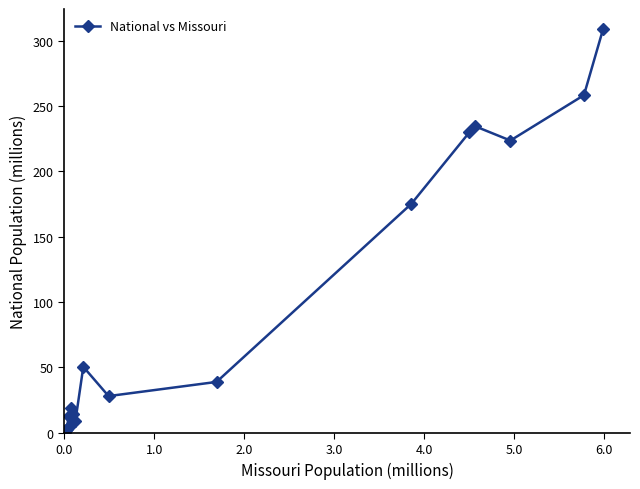

Is this an area chart (filled region under the line)?

No